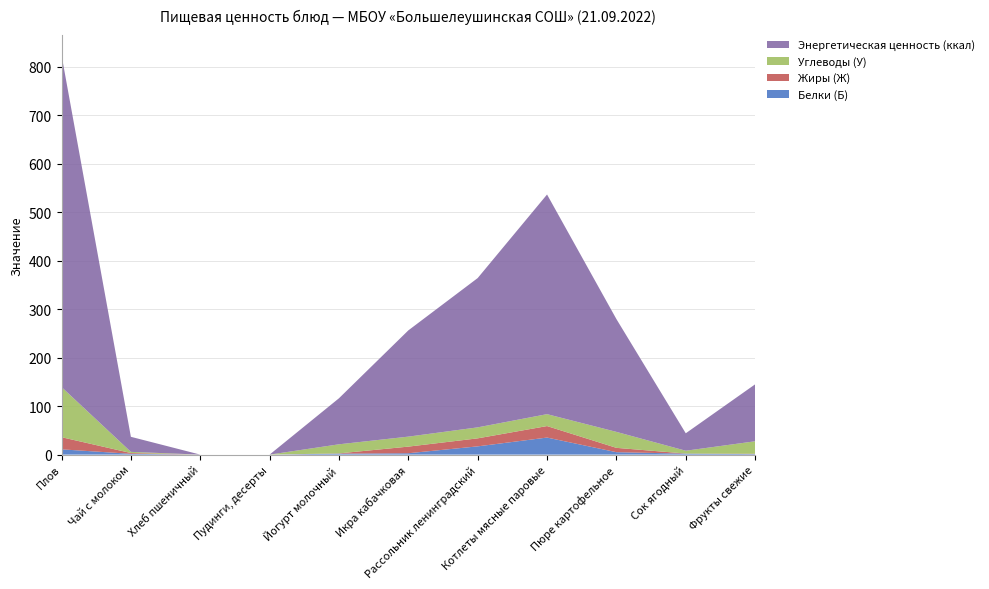

Reading left to right, what are all the values shown in this chart?

Белки (Б): 10.8	1.6	0.0	0.0	2.0	2.8	17.0	35.2	5.0	2.0	1.0
Жиры (Ж): 25.1	1.6	0.0	0.0	0.5	13.7	16.5	23.7	8.9	0.2	0.8
Углеводы (У): 103.5	2.4	0.0	0.0	18.8	20.6	22.7	24.6	32.9	5.8	25.8
Энергетическая ценность (ккал): 684.9	31.1	0.0	0.0	95.0	219.2	308.0	453.2	232.8	36.0	117.5